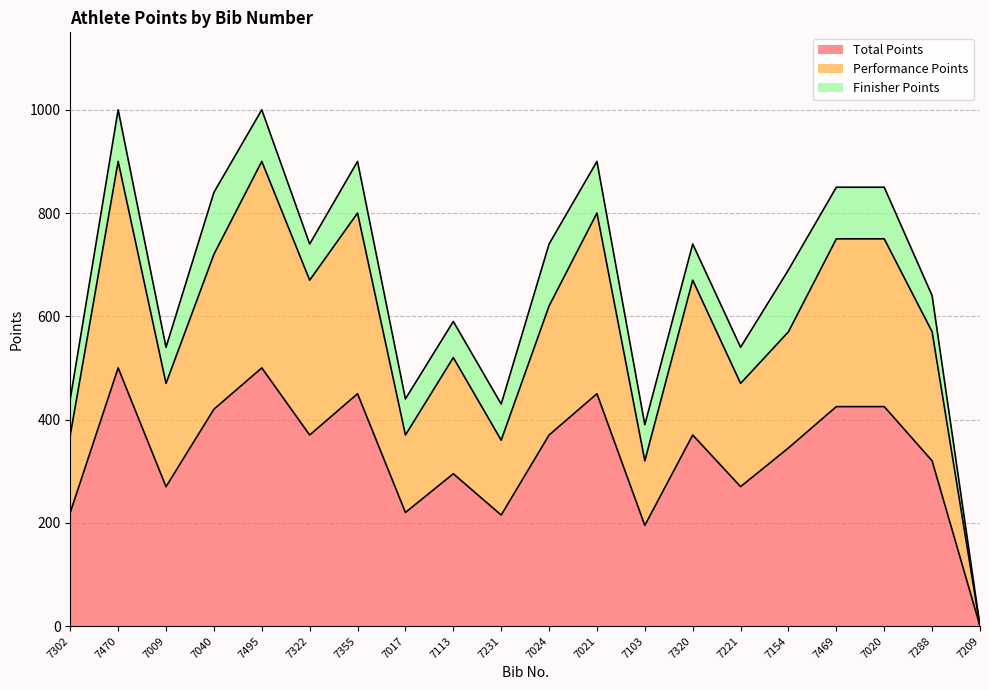

At how many categories does at least one series exceed 6?

19